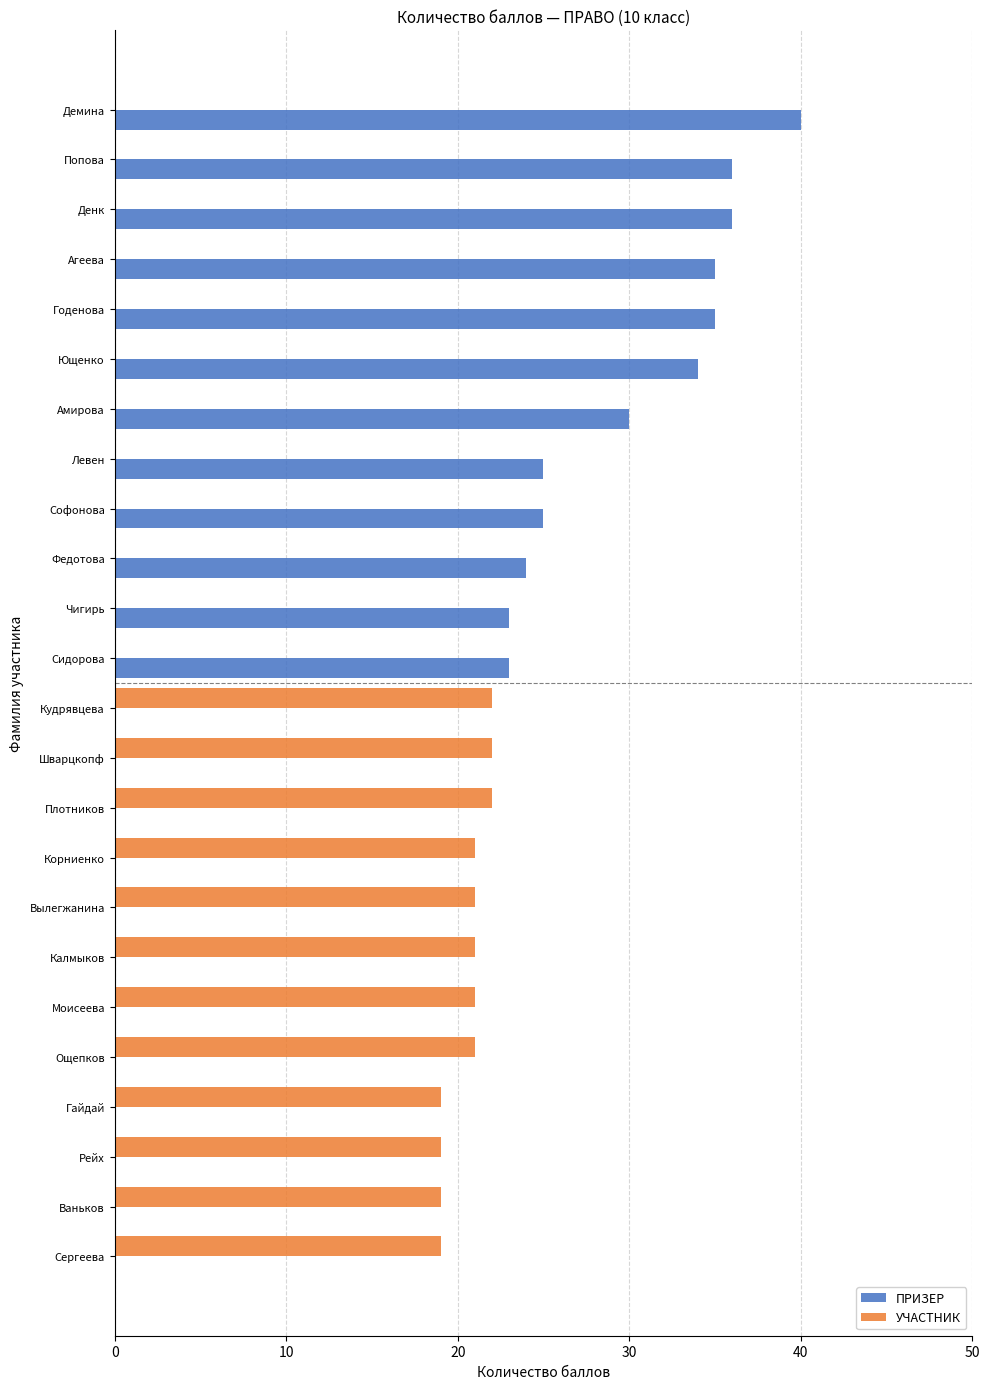

What is the sum of all УЧАСТНИК values?

247